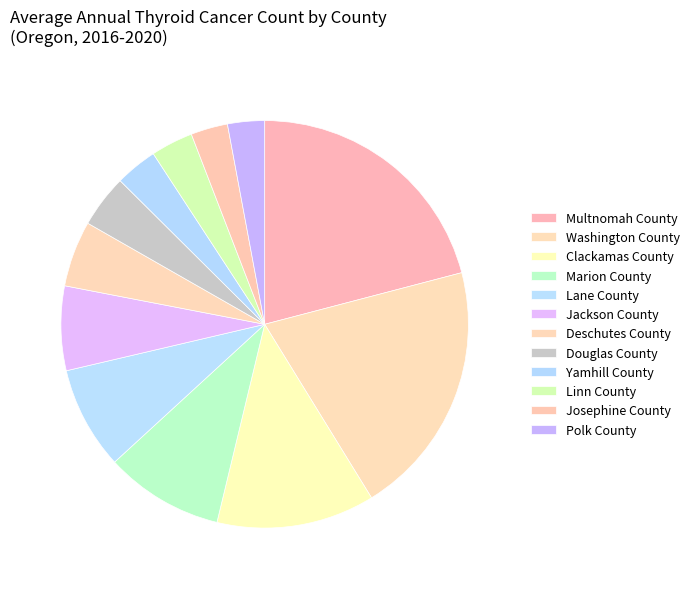

How many segments does this pie chart have?

12